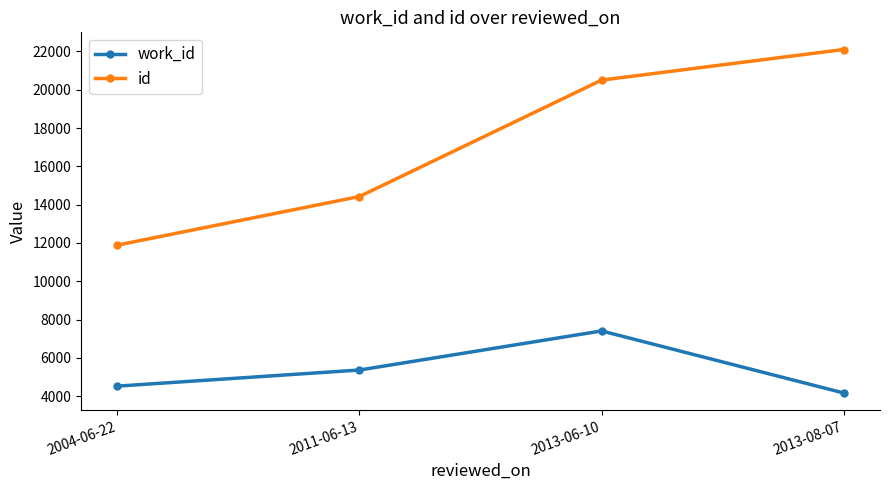

Is it true that id equals 36864 at 2013-06-10?

False